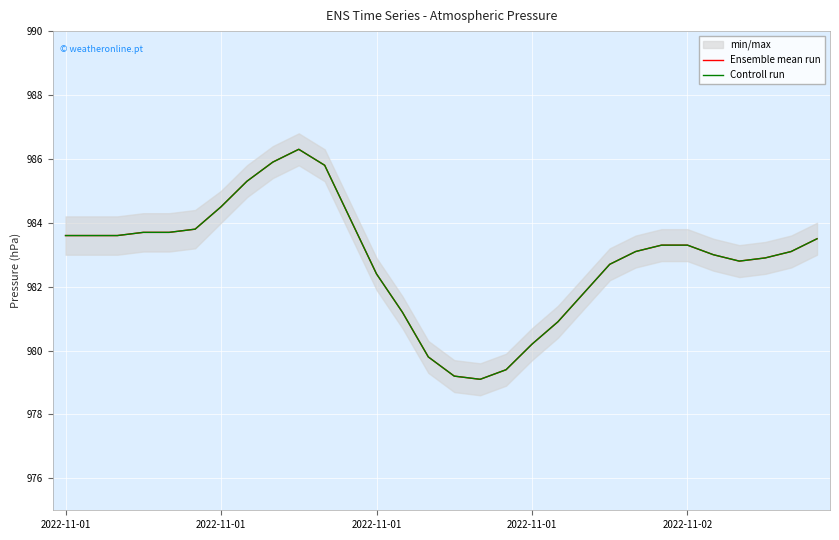

How many data points in Ensemble mean run are less than 983?

12